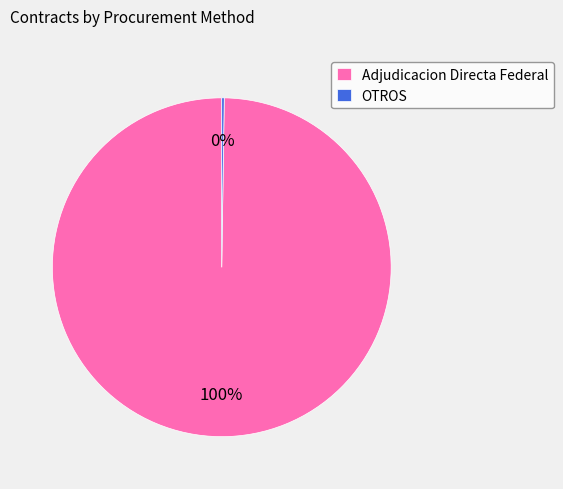

The Adjudicacion Directa Federal slice represents 100% of the pie. True or false?

True